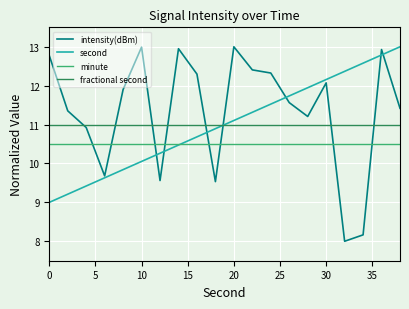

Which series has the widest spread of values?

intensity(dBm)